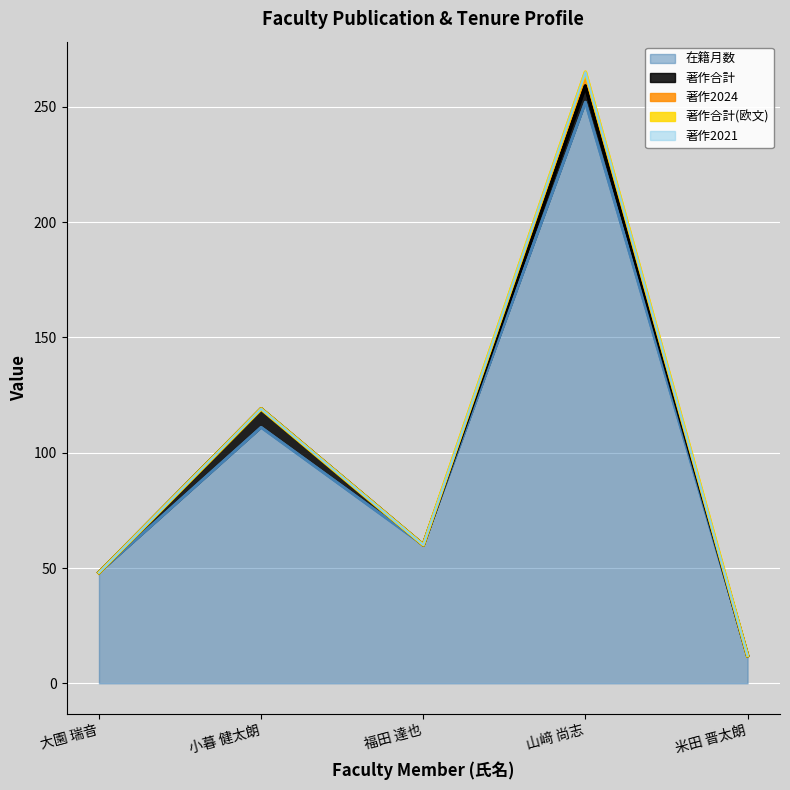

Rank the series by their maximum value, from lowest to highest.

在籍月数, 著作合計, 著作2024, 著作合計(欧文), 著作2021